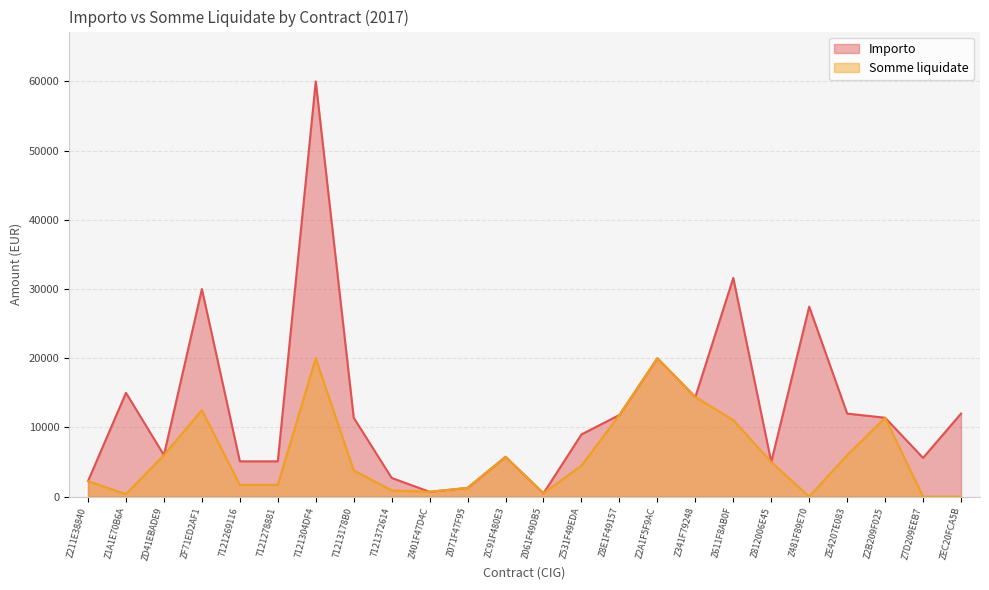

Reading left to right, transcribe all the data shown in this chart.

Importo: 2245.0	15000.0	6000.0	30000.0	5100.0	5100.0	60000.0	11400.0	2700.0	699.0	1260.0	5760.0	483.5	8988.0	11800.0	20000.0	14400.0	31600.0	5000.0	27444.5	12000.0	11400.0	5600.0	12000.0
Somme liquidate: 2245.0	364.0	6000.0	12500.0	1700.0	1700.0	20000.0	3800.0	900.0	699.0	1260.0	5760.0	483.5	4494.0	11800.0	20000.0	14400.0	11060.0	5000.0	0.0	6000.0	11400.0	0.0	0.0